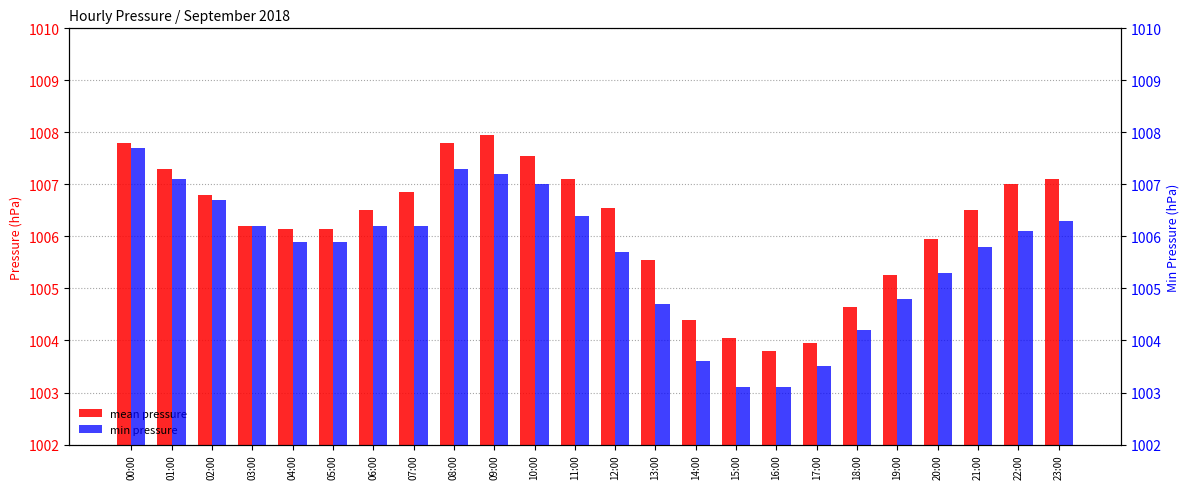

The value of mean pressure at 22:00 is 1490.0. True or false?

False